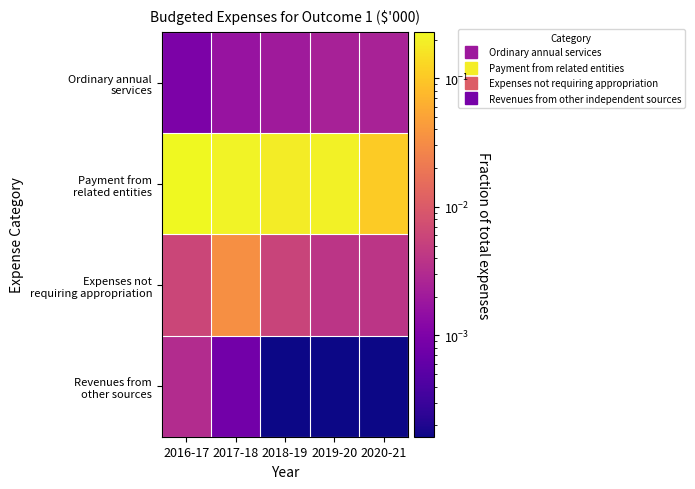

Which has a higher value, 2017-18 or 2020-21?

2020-21